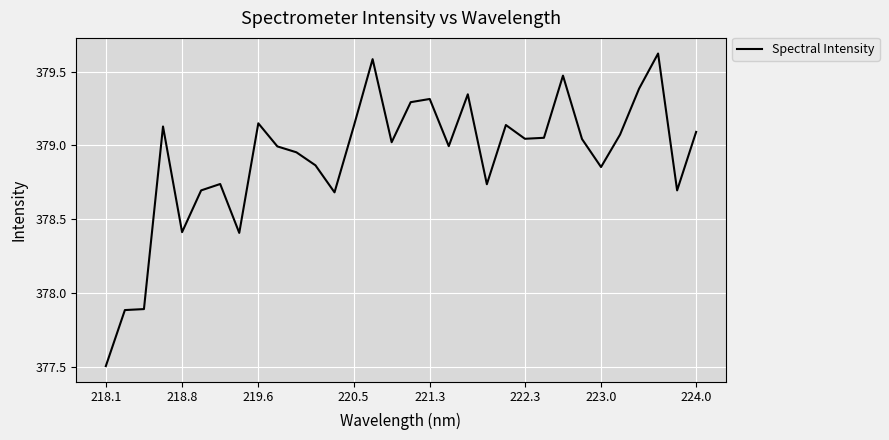

What is the difference between the maximum and minimum values?

2.1